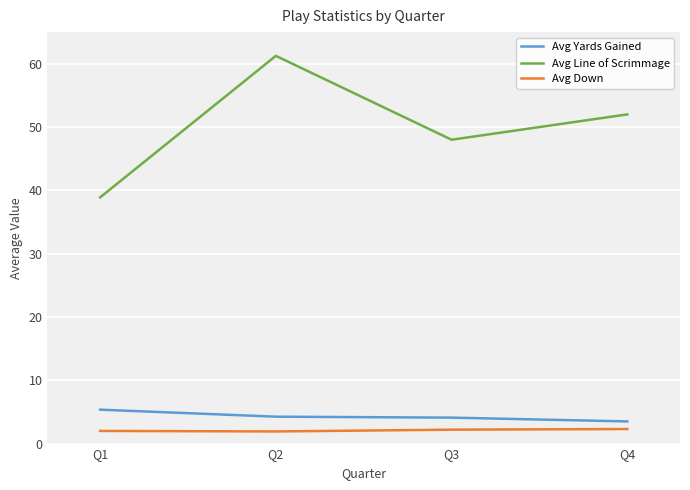

How many lines are shown in the chart?

3